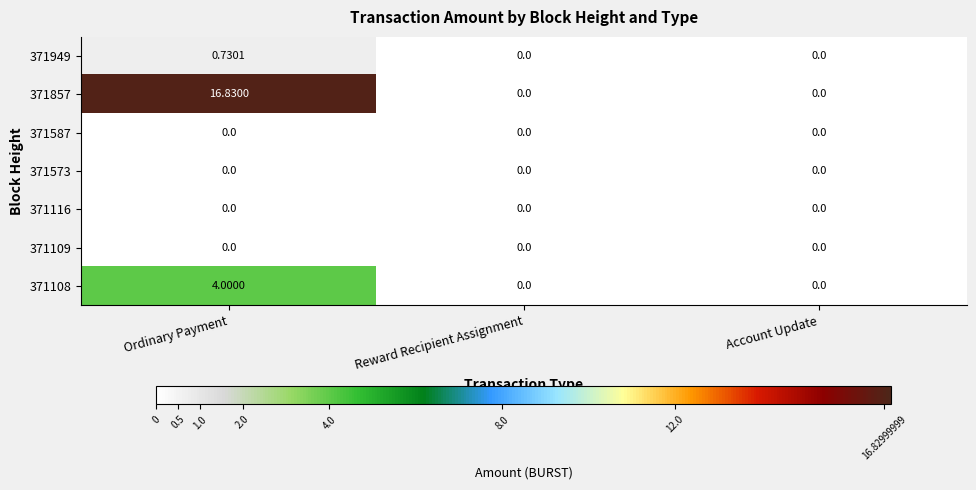

At which category is the sum across all series the highest?

Ordinary Payment